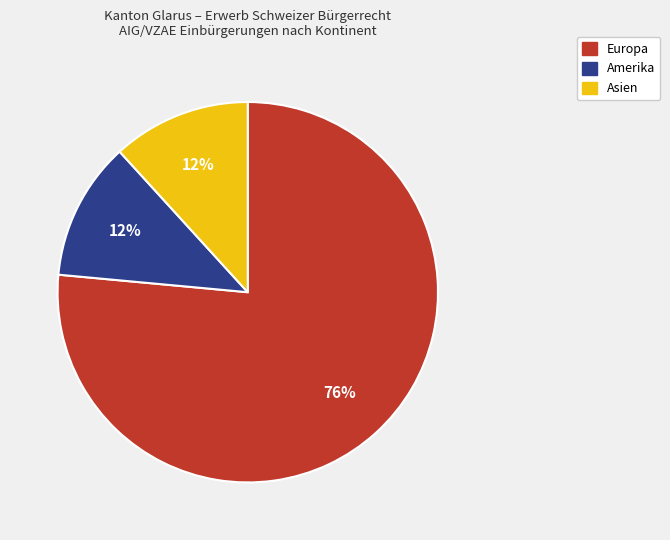

To the nearest percent, what is the combined percentage of Europa and Amerika?

88%